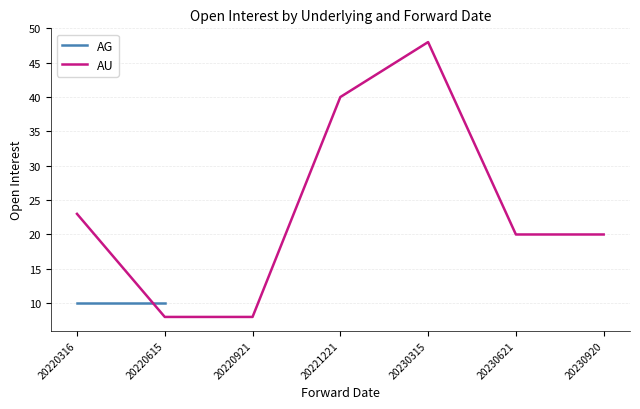

The value at 20230920 is 20. True or false?

True